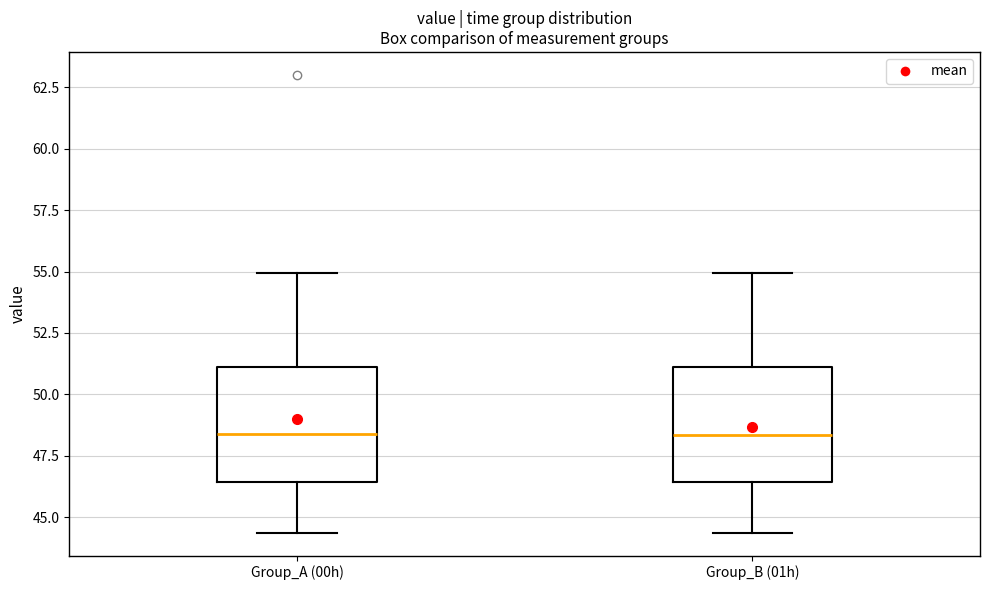

Reading left to right, read every box against the y-axis: the position of its median line, the range the box covers, and the ends of its whiskers. The values are not printed on the chart, so give them approximately, as read against the axis.

Group_A (00h): median 48.5, box 46.5 to 51.0, whiskers 44.5 to 55.0
Group_B (01h): median 48.5, box 46.5 to 51.0, whiskers 44.5 to 55.0